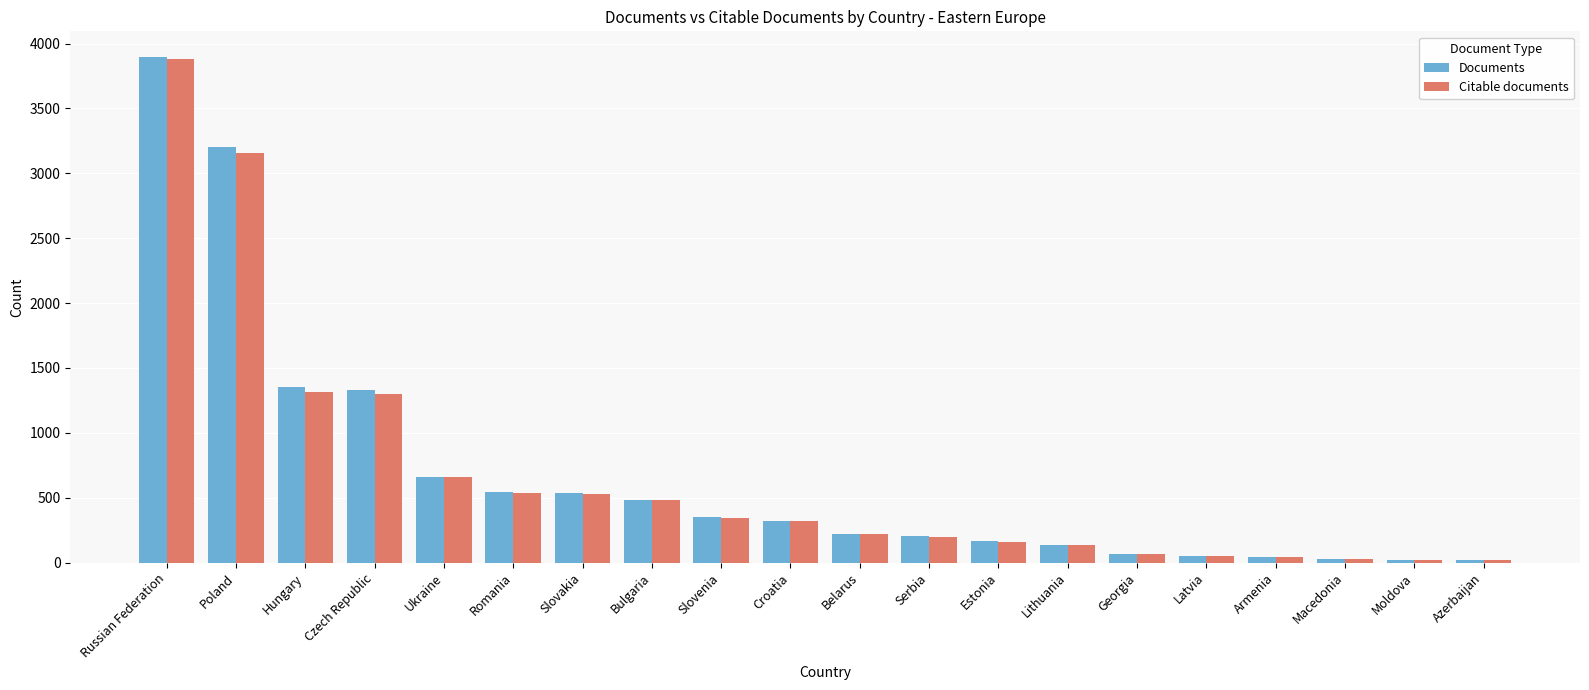

Does the chart contain stacked bars?

No